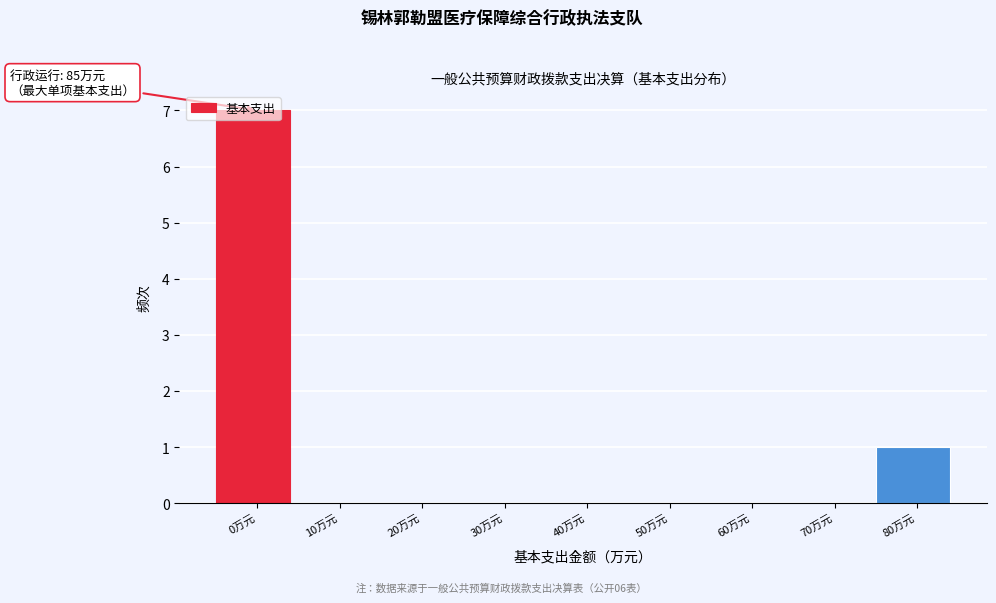

Which has a higher value, 30万元 or 0万元?

0万元